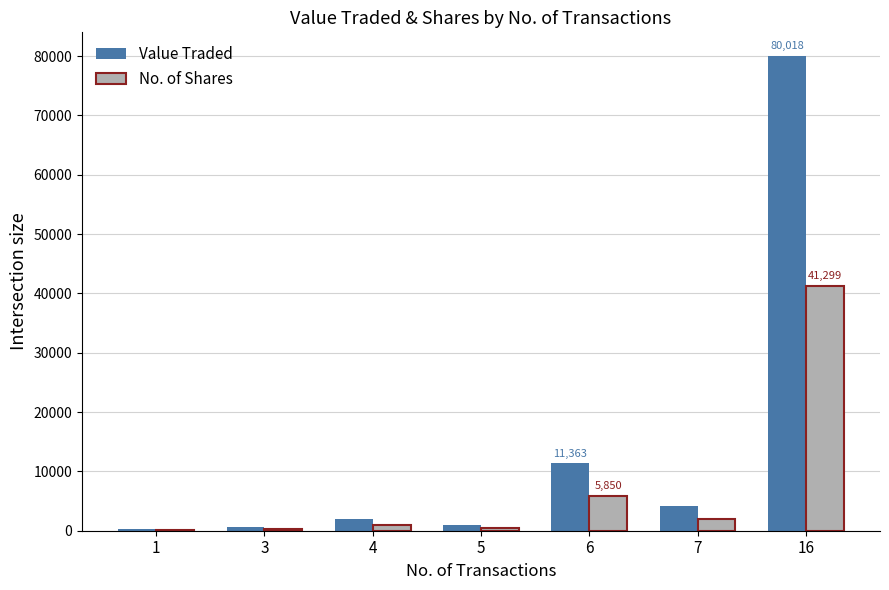

Which series changed the most between 5 and 16?

Value Traded